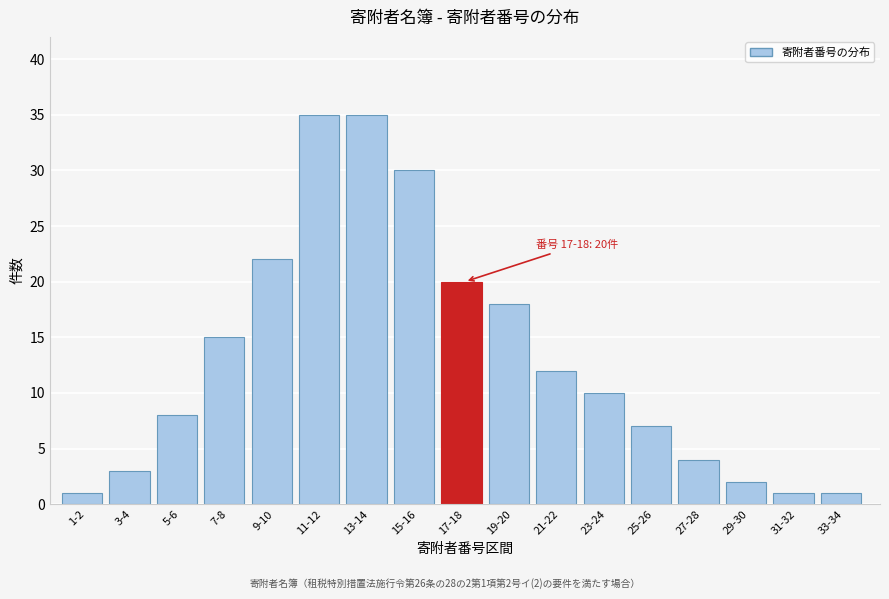

Reading right to left, transcribe all the data shown in this chart.

33-34=1	31-32=1	29-30=2	27-28=4	25-26=7	23-24=10	21-22=12	19-20=18	17-18=20	15-16=30	13-14=35	11-12=35	9-10=22	7-8=15	5-6=8	3-4=3	1-2=1